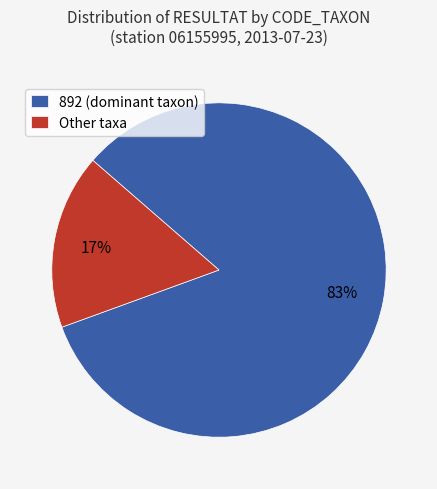

Rank the categories by value from highest to lowest.

892 (dominant taxon), Other taxa